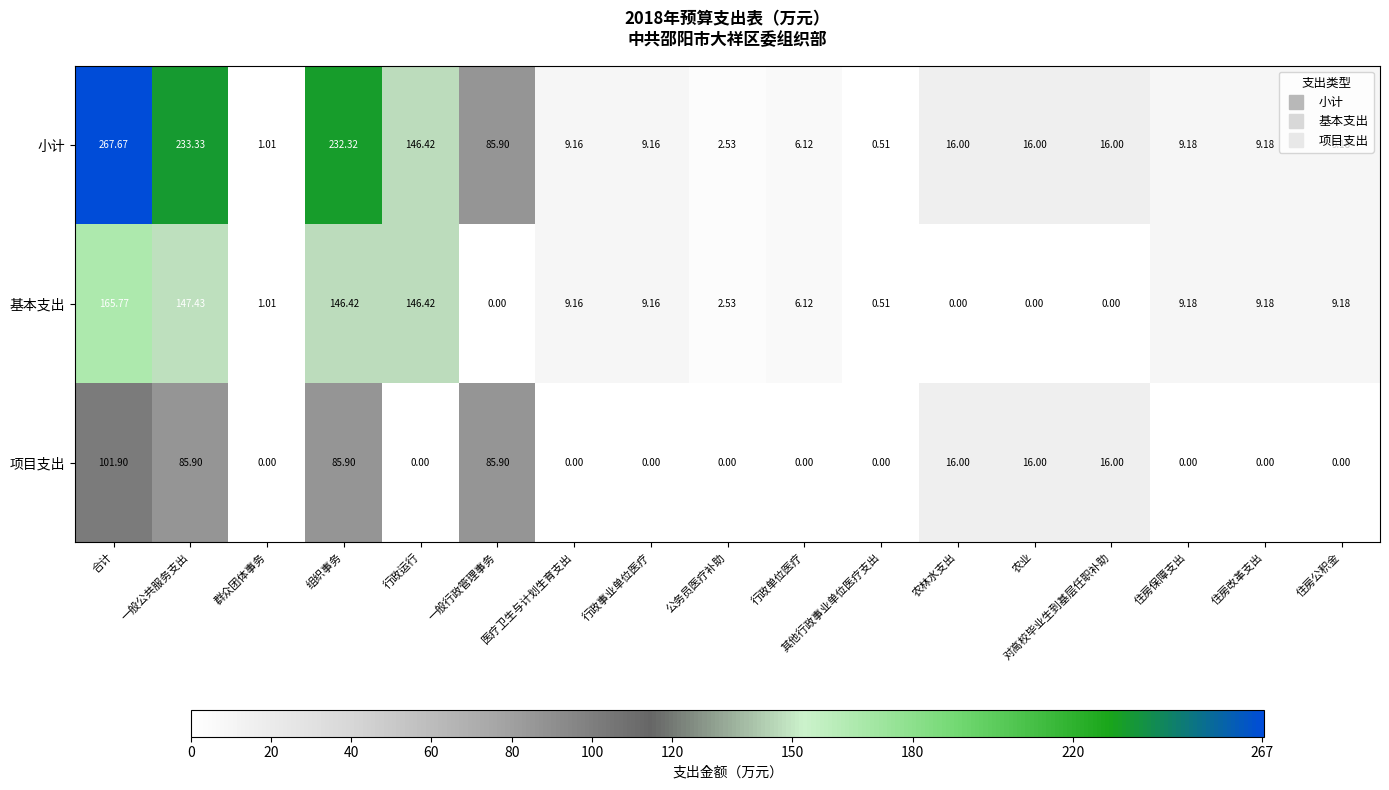

Which category has the highest value across all series?

合计